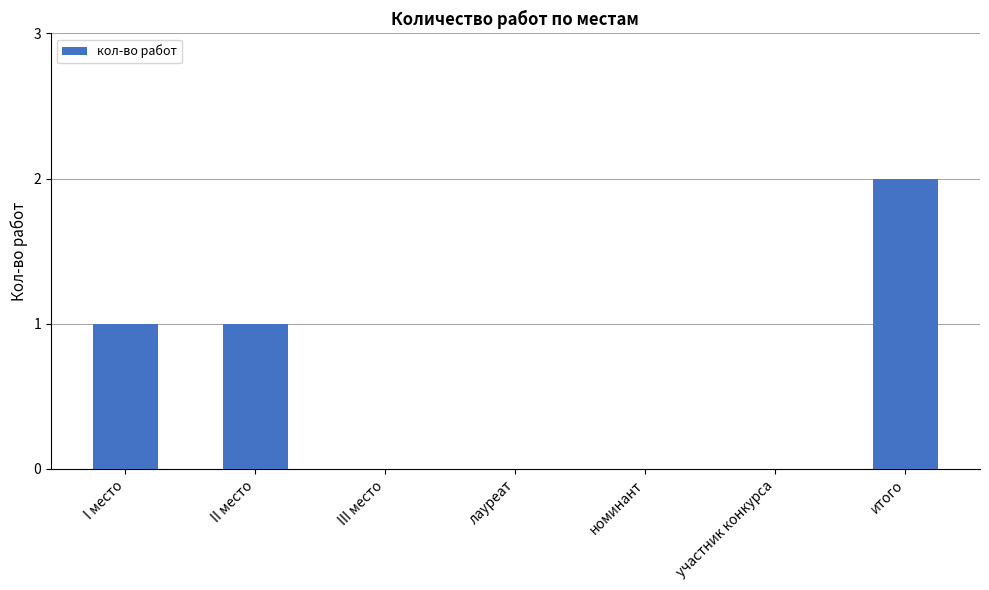

Is it true that the value at лауреат is 1?

False